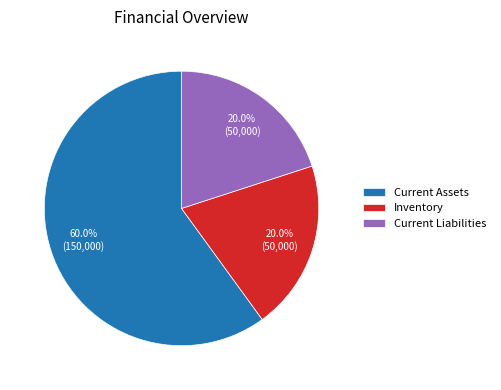

The Current Liabilities slice represents 20% of the pie. True or false?

True